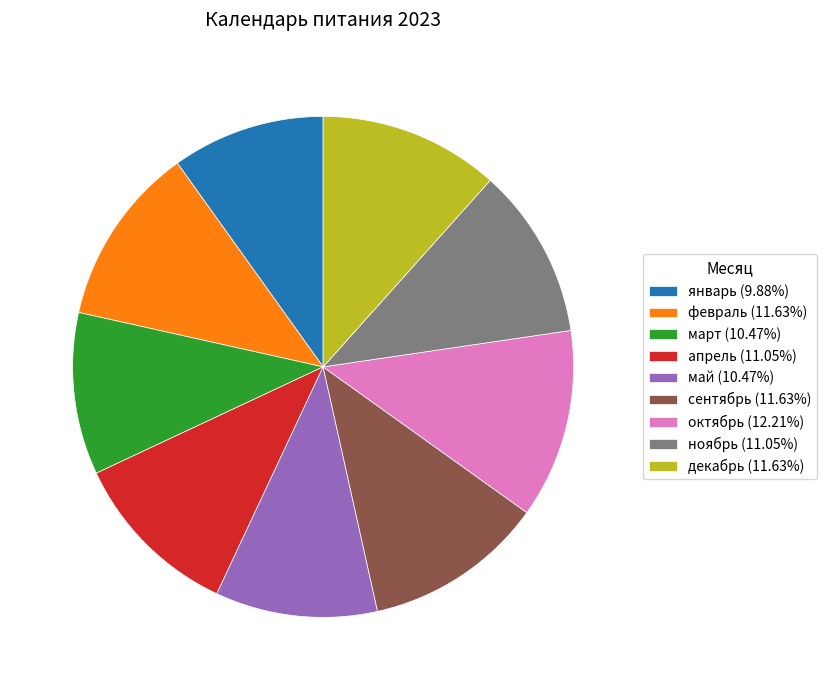

Does any single category account for the majority?

No